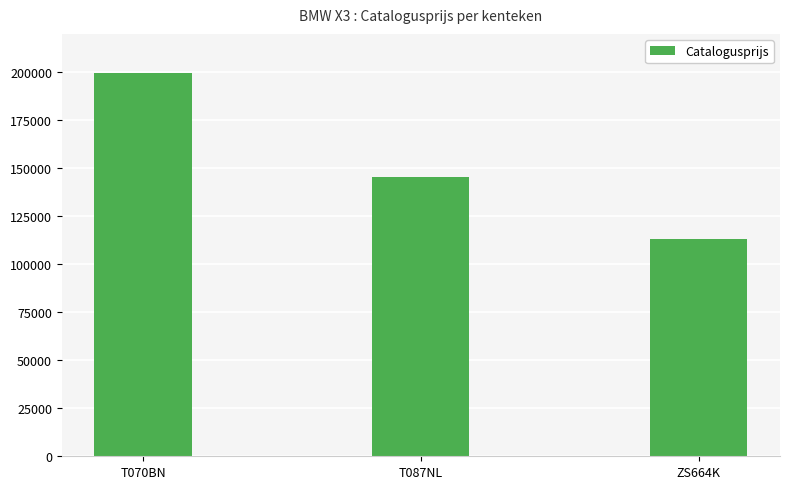

How many series are shown in this chart?

1